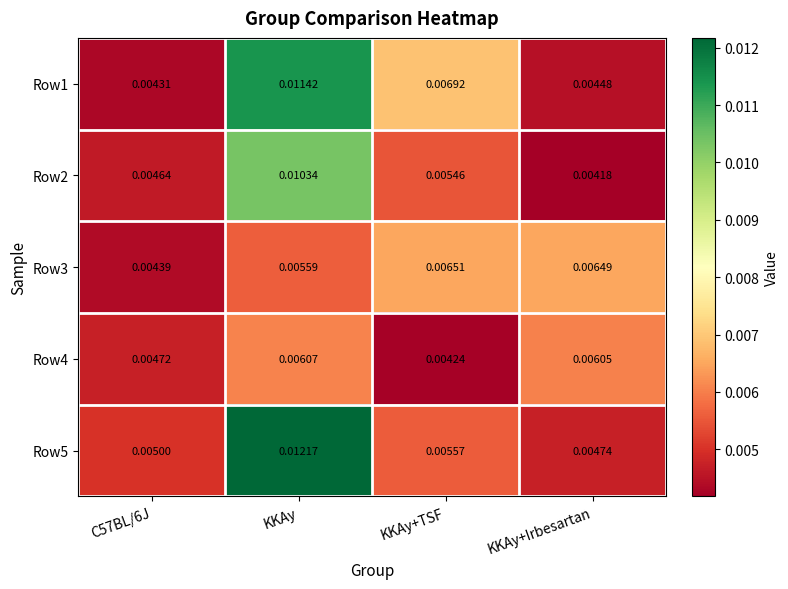

Count the number of data series in this chart.

5